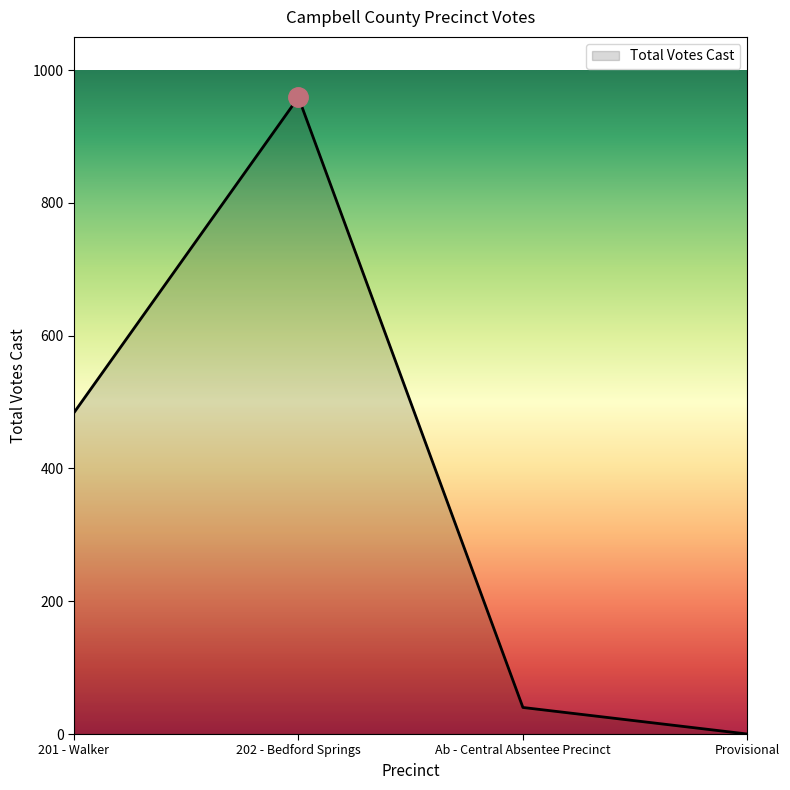

What is the sum of all values?

1483